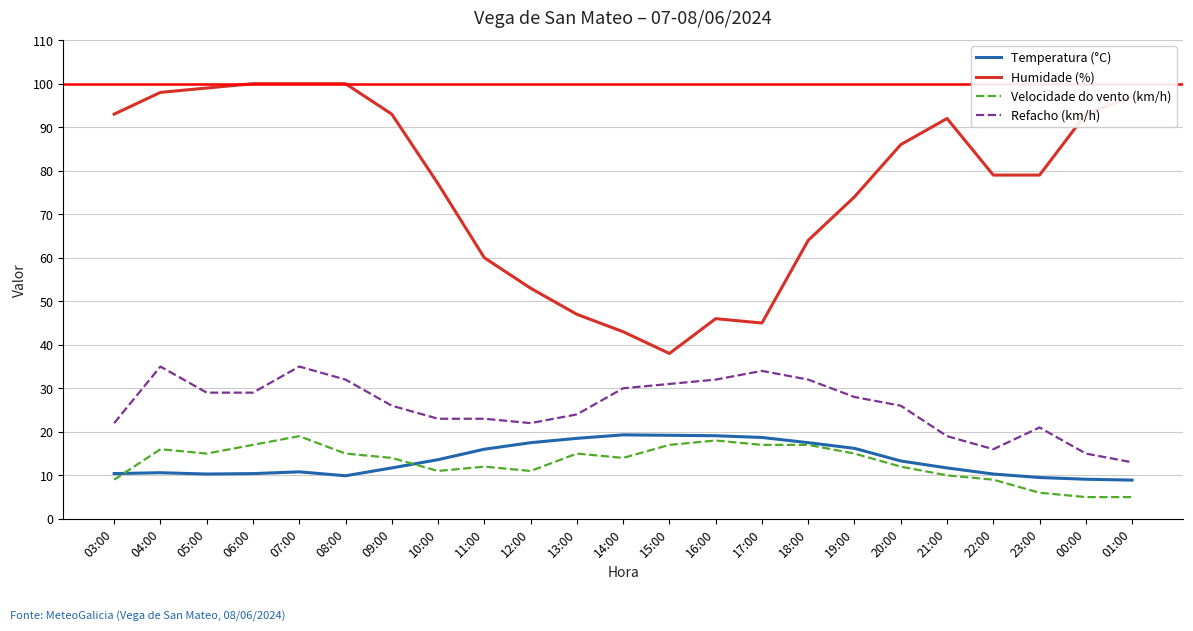

True or false: Velocidade do vento (km/h) and Refacho (km/h) intersect in this chart.

False